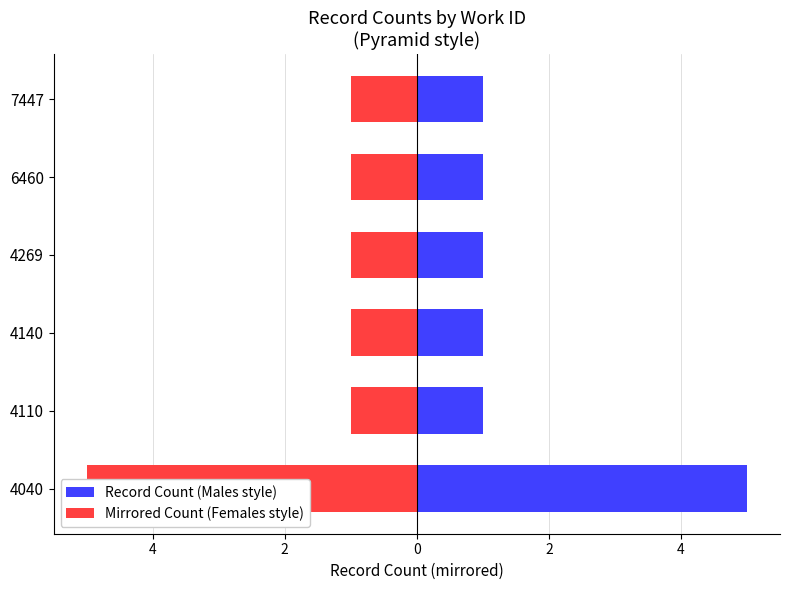

Reading left to right, extract all data points from this chart.

Record Count (Males style): 5	1	1	1	1	1
Mirrored Count (Females style): -5	-1	-1	-1	-1	-1